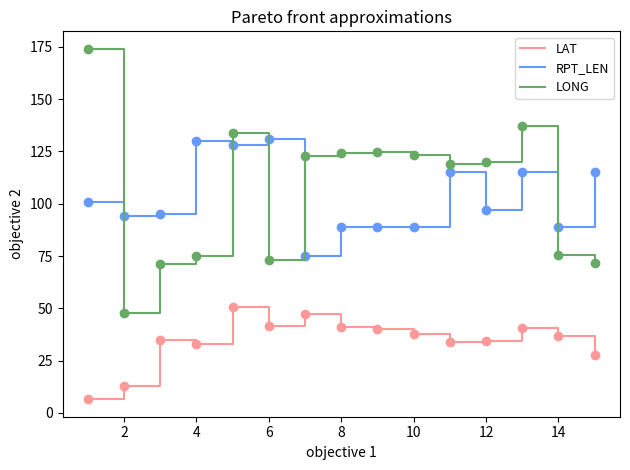

True or false: LONG and LAT cross at least once.

False